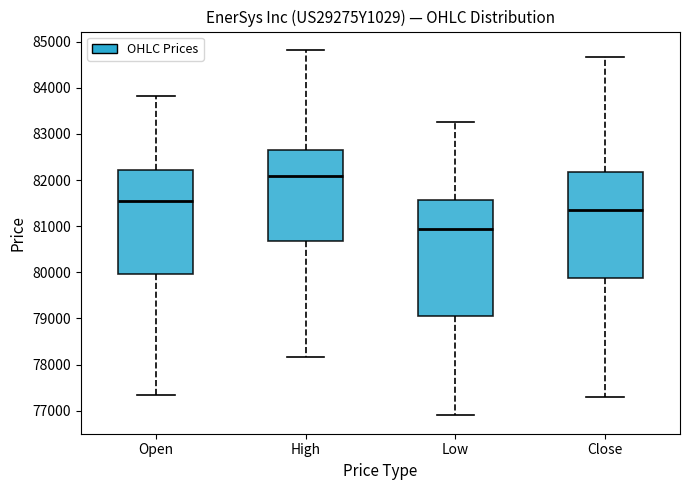

Which box is the tallest, from its lower edge to its upper edge?

Low